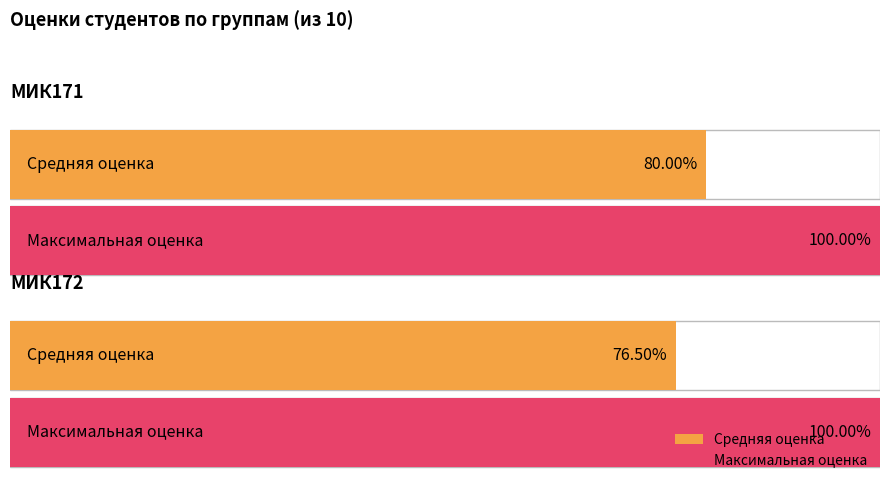

What is the sum of the Максимальная оценка values at МИК171 and МИК172?

20.0